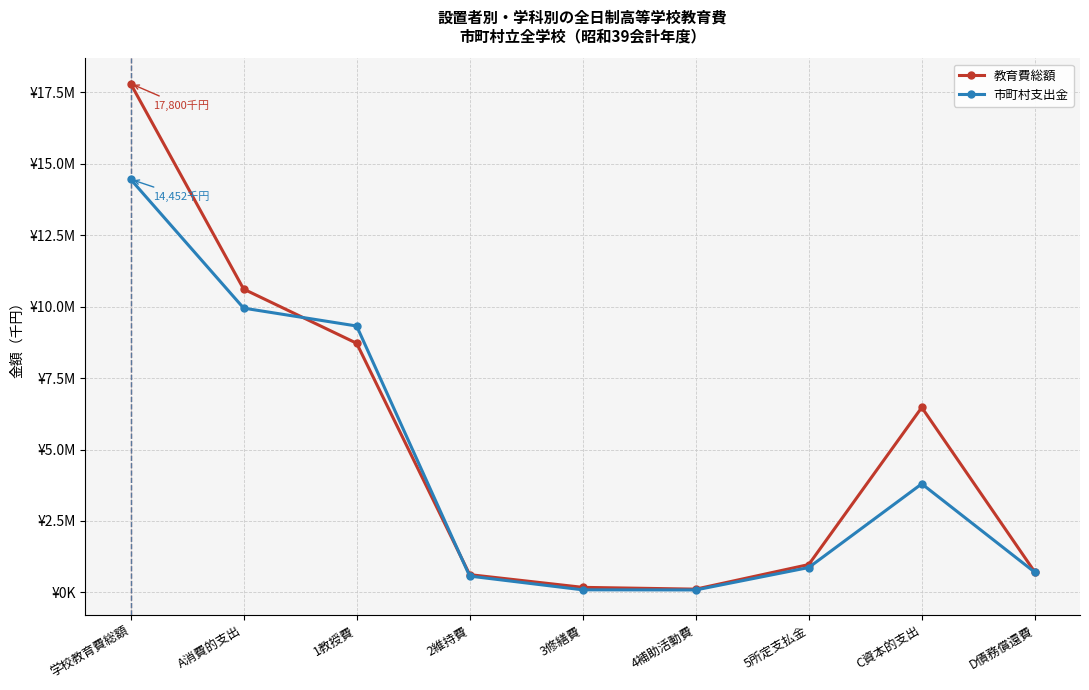

Where is the first local minimum for 教育費総額?

4補助活動費